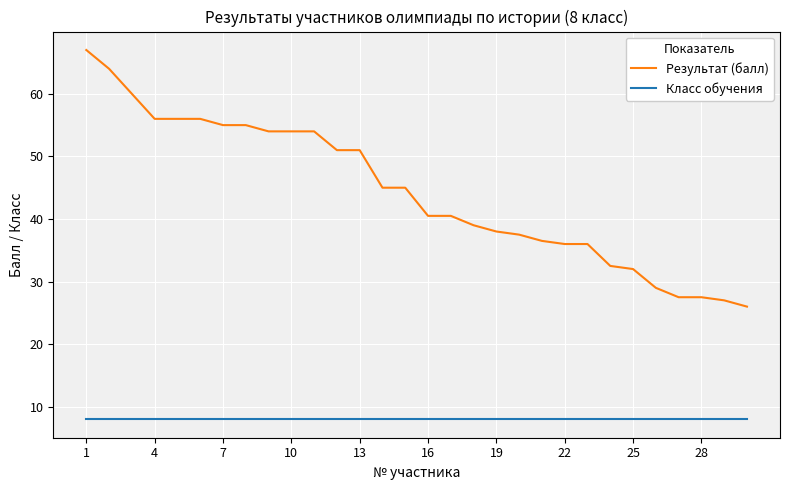

What is the maximum value for Класс обучения?

8.0